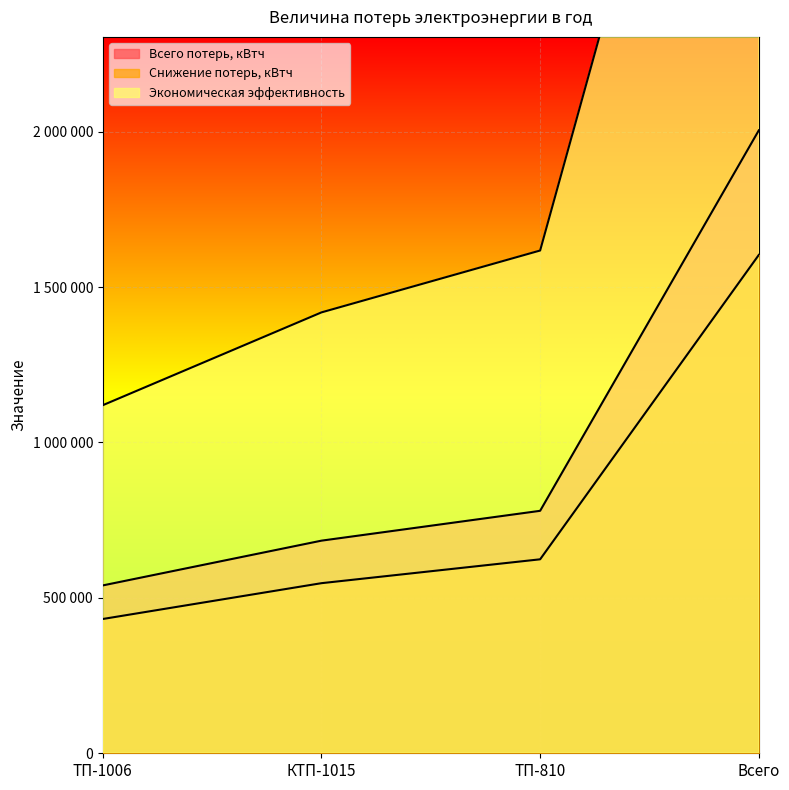

What is the sum of all Всего потерь, кВтч values?

4008000.0